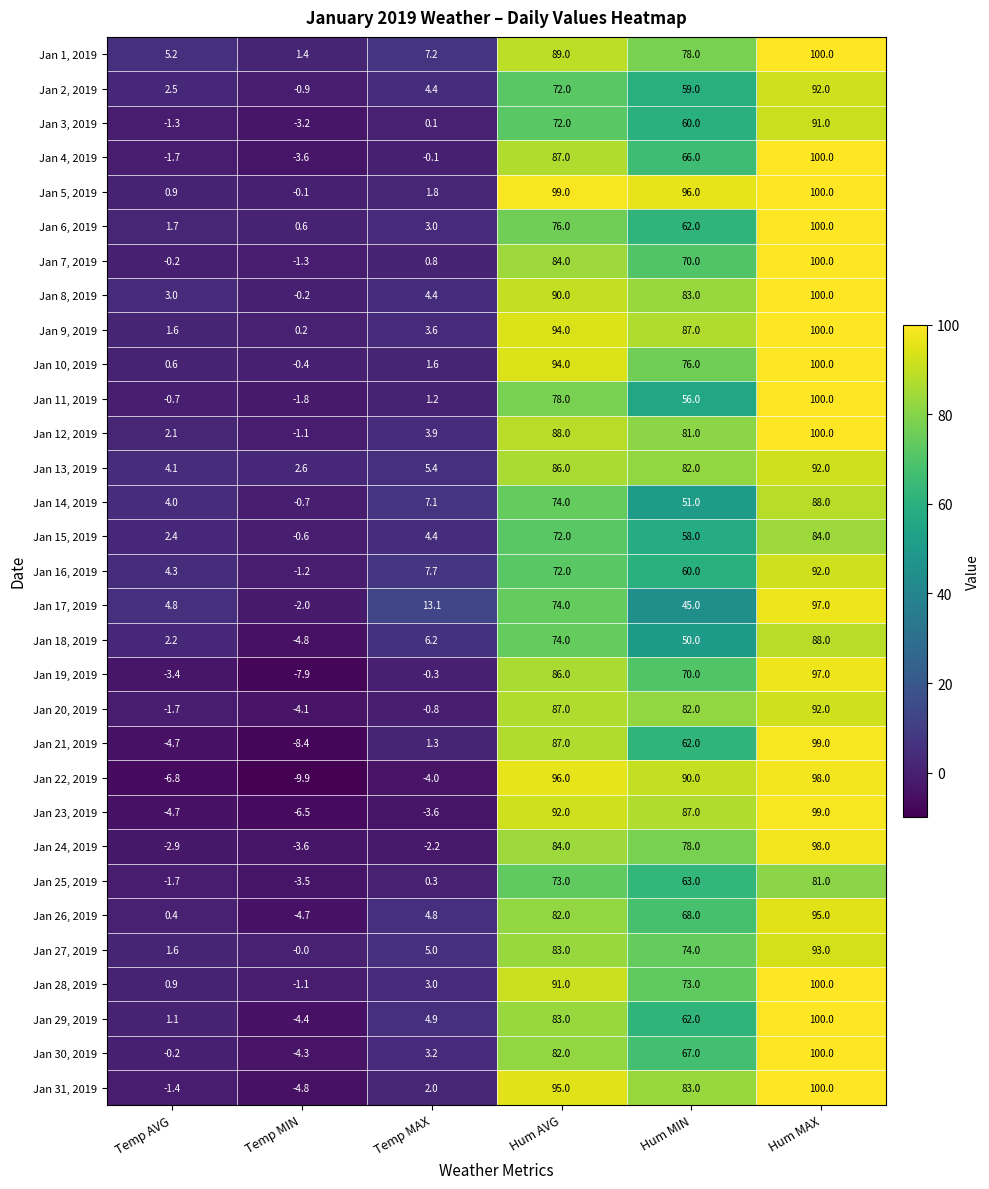

How many data points in Jan 10, 2019 are less than 76?

3